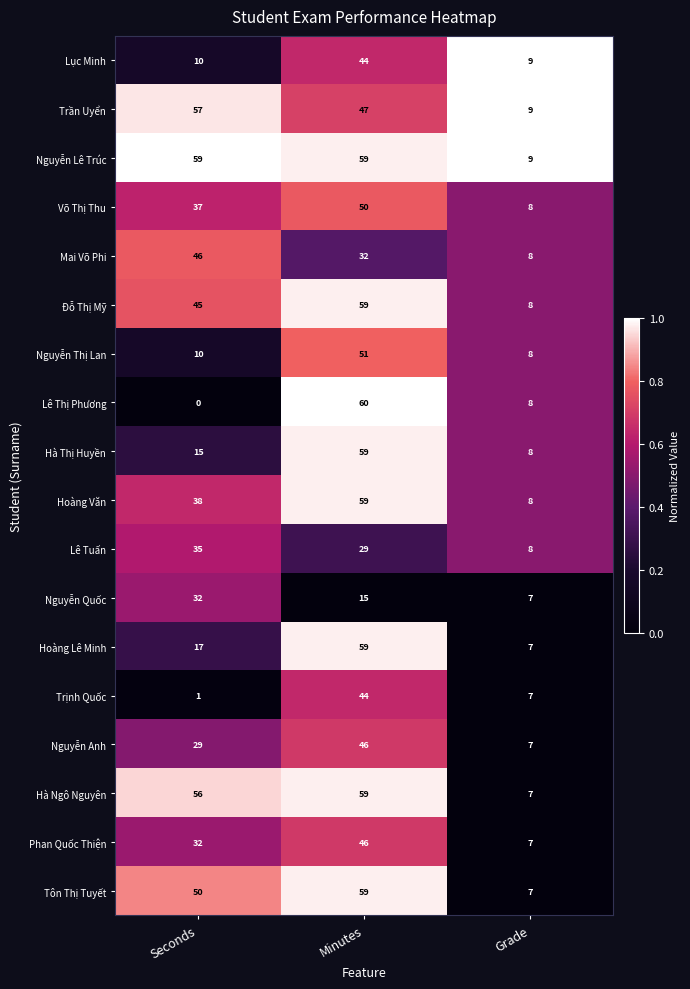

What is the sum of the Nguyễn Thị Lan values at Minutes and Grade?

59